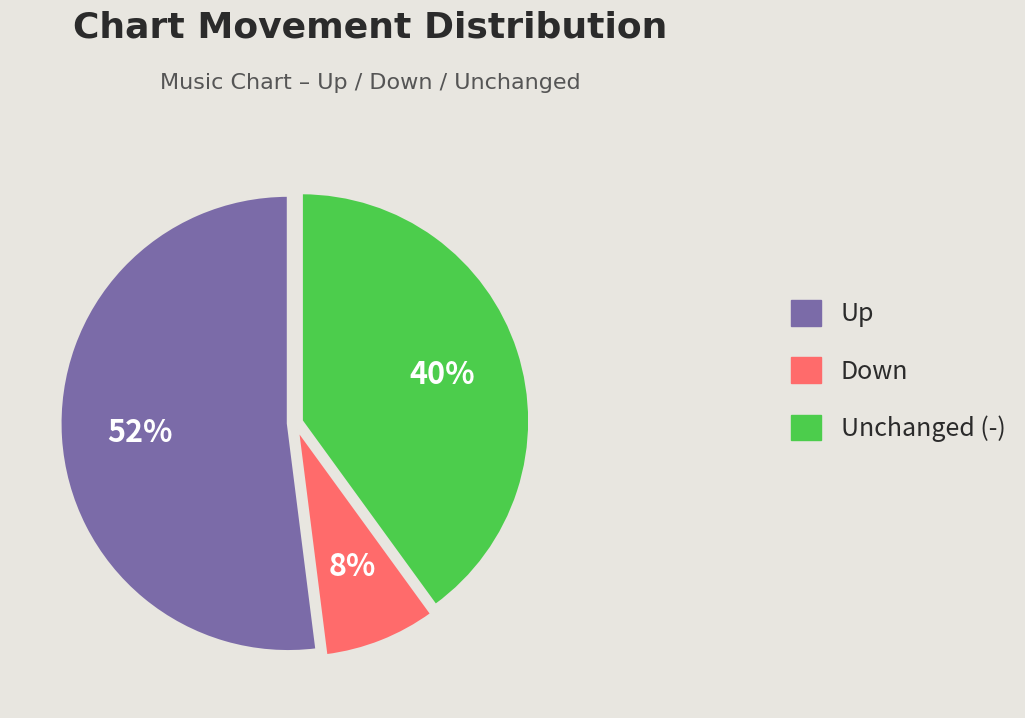

How many segments does this pie chart have?

3